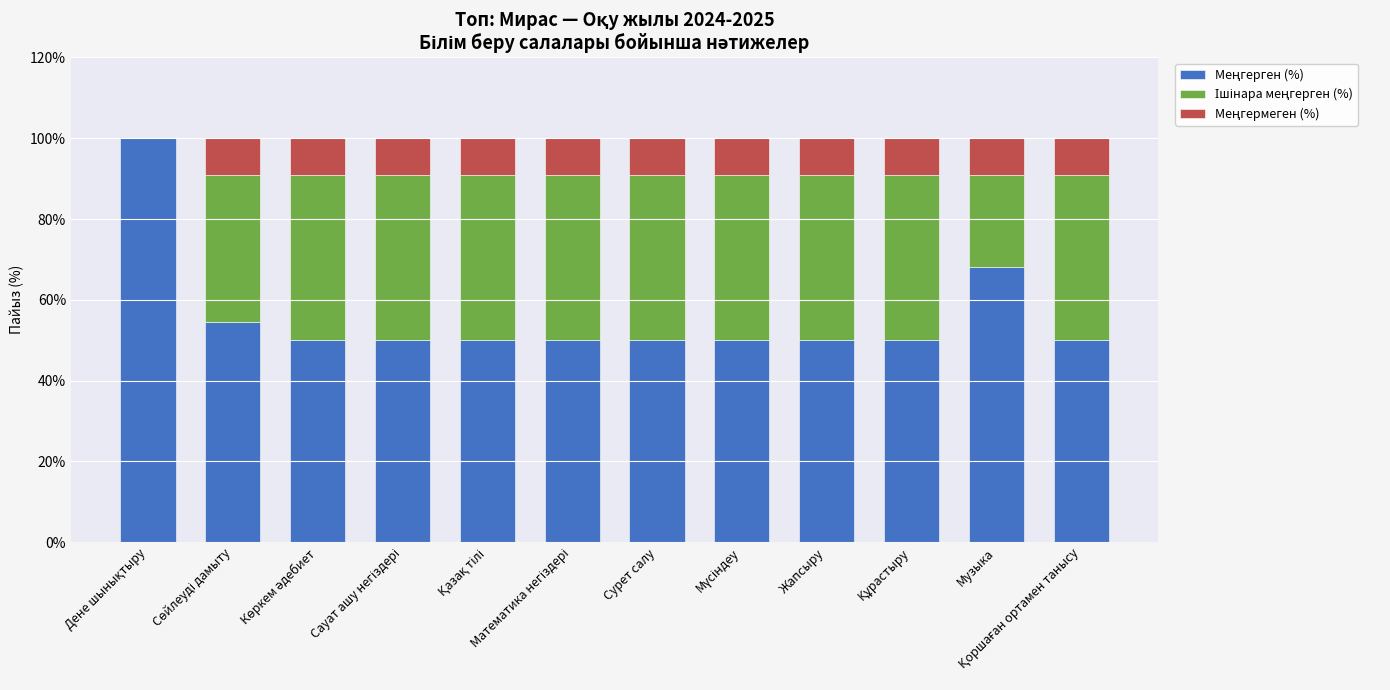

What is the total value across all series at Жапсыру?

100.0